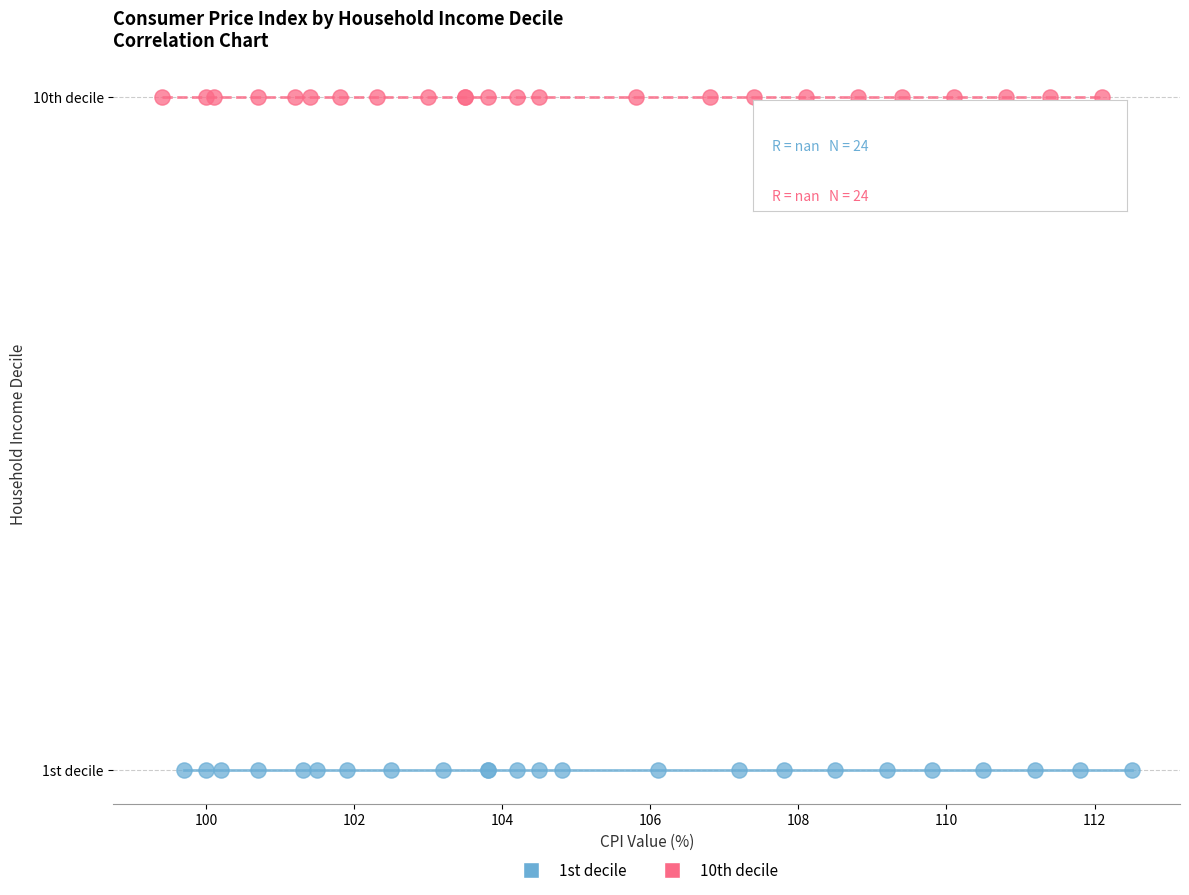

Which series contains the highest Y value?

10th decile